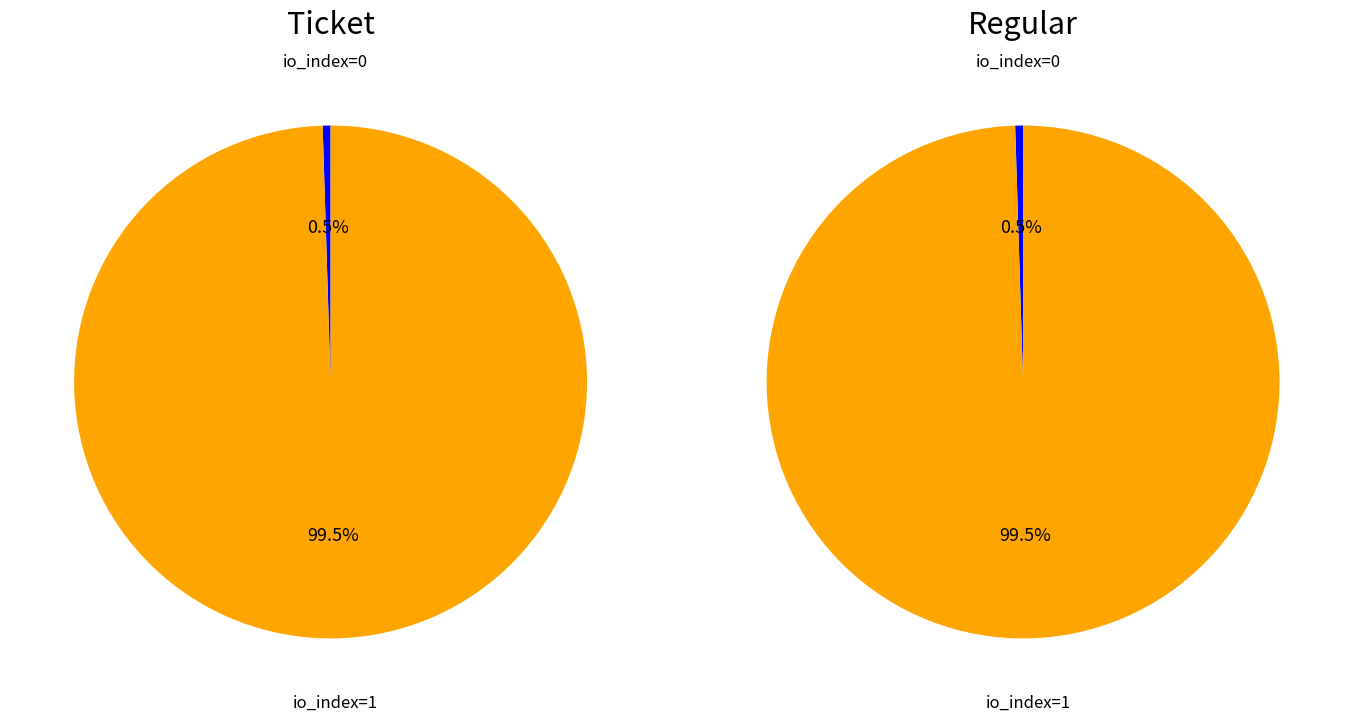

Does io_index=1 account for over 50% of the chart?

Yes